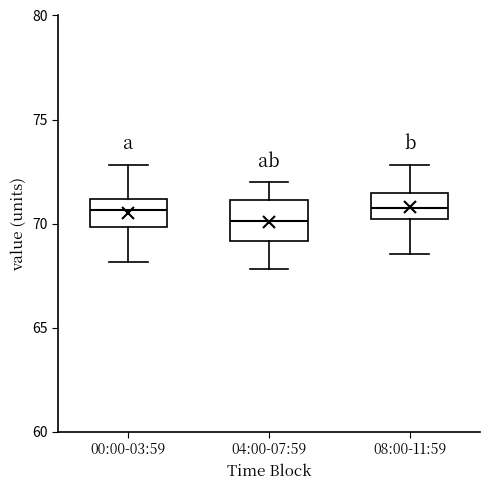

Reading left to right, transcribe this box plot: for each box, give where its median line is, the range the box spans, and where its two whiskers end, as read against the y-axis. The values are not printed on the chart, so give them approximately, as read against the axis.

00:00-03:59: median 70.5, box 70.0 to 71.0, whiskers 68.0 to 73.0
04:00-07:59: median 70.0, box 69.0 to 71.0, whiskers 68.0 to 72.0
08:00-11:59: median 71.0, box 70.0 to 71.5, whiskers 68.5 to 73.0